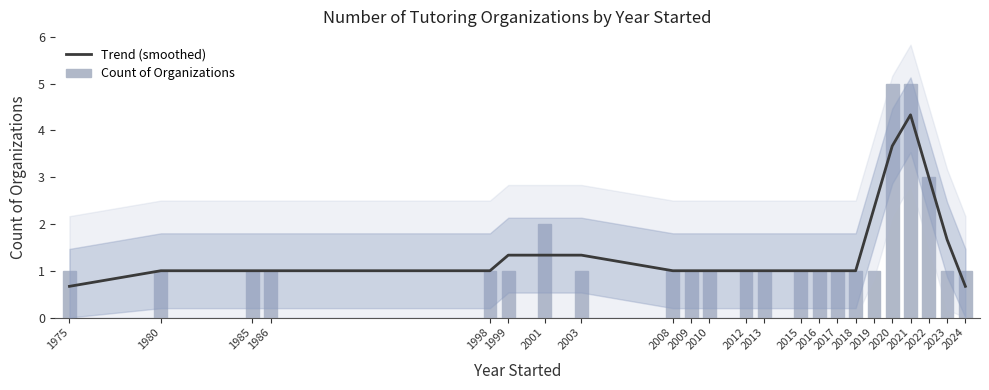

Between 2009 and 2024, which is larger?

2009